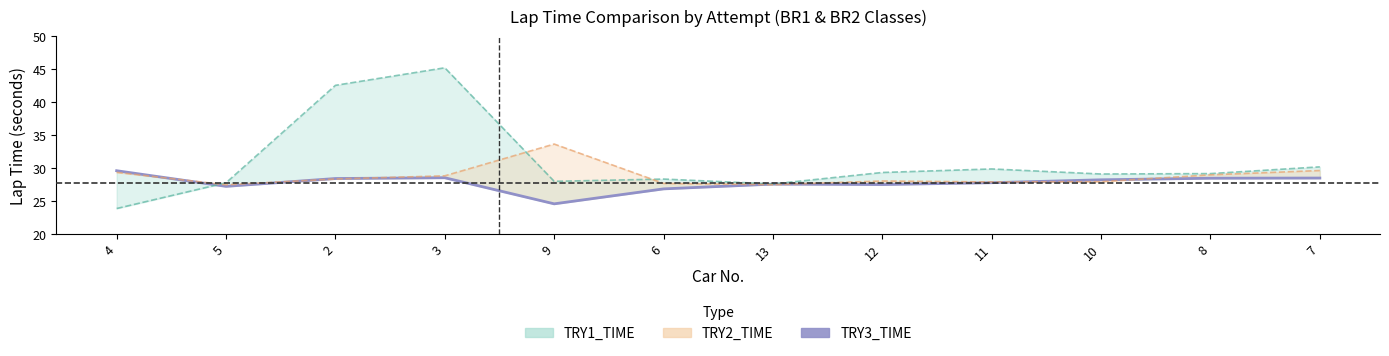

What value does the data have at 10?

28.2